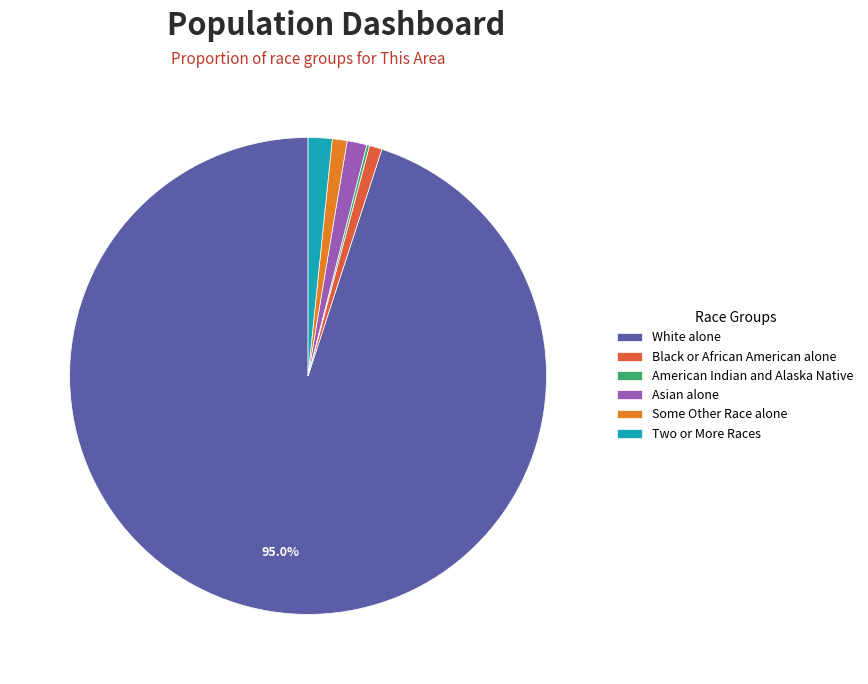

Which slice represents more than half of the pie?

White alone